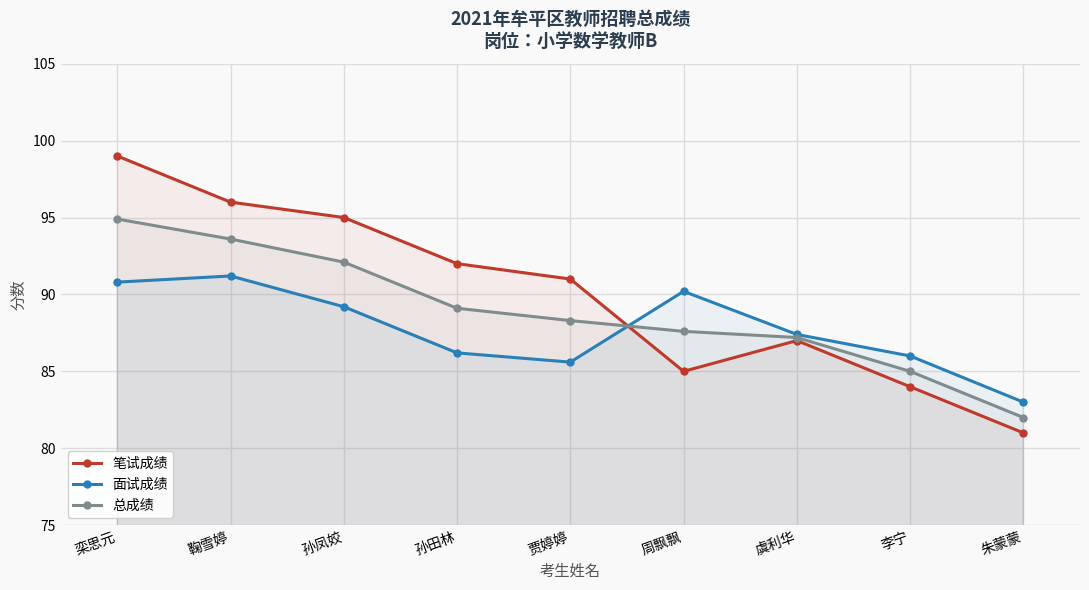

Reading right to left, extract all data points from this chart.

笔试成绩: 81.0	84.0	87.0	85.0	91.0	92.0	95.0	96.0	99.0
面试成绩: 83.0	86.0	87.4	90.2	85.6	86.2	89.2	91.2	90.8
总成绩: 82.0	85.0	87.2	87.6	88.3	89.1	92.1	93.6	94.9